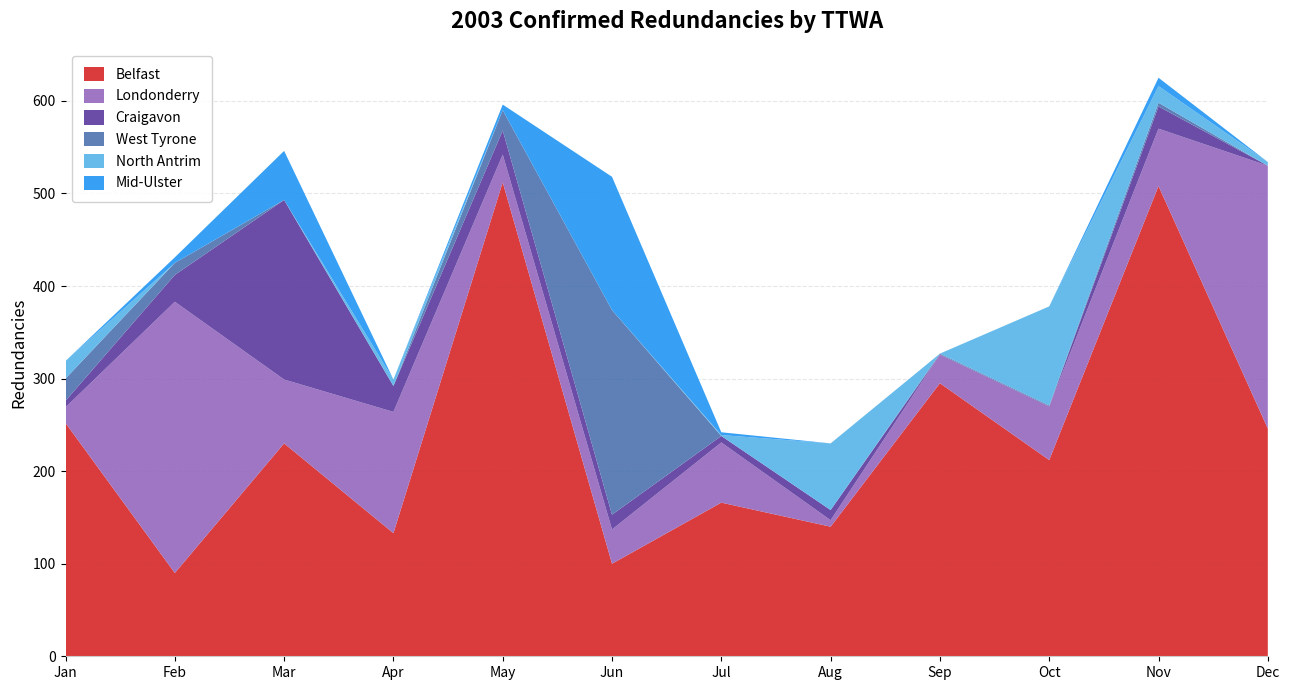

Reading right to left, list all the values displayed in this chart.

Belfast: Dec=246	Nov=508	Oct=212	Sep=295	Aug=140	Jul=166	Jun=100	May=512	Apr=133	Mar=230	Feb=90	Jan=252
Londonderry: Dec=284	Nov=62	Oct=58	Sep=31	Aug=7	Jul=65	Jun=37	May=30	Apr=131	Mar=69	Feb=293	Jan=17
Craigavon: Dec=0	Nov=24	Oct=0	Sep=0	Aug=11	Jul=7	Jun=16	May=26	Apr=28	Mar=194	Feb=29	Jan=7
West Tyrone: Dec=0	Nov=4	Oct=1	Sep=1	Aug=0	Jul=0	Jun=221	May=22	Apr=0	Mar=0	Feb=13	Jan=24
North Antrim: Dec=4	Nov=18	Oct=107	Sep=0	Aug=72	Jul=1	Jun=0	May=0	Apr=7	Mar=0	Feb=0	Jan=19
Mid-Ulster: Dec=0	Nov=9	Oct=0	Sep=0	Aug=0	Jul=3	Jun=144	May=6	Apr=0	Mar=53	Feb=6	Jan=0